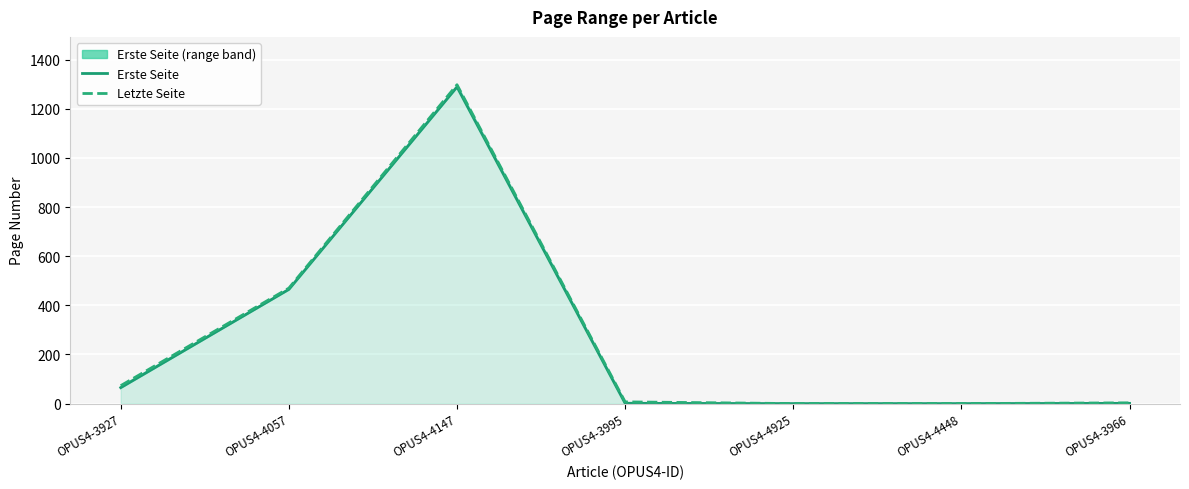

What is the spread (max minus min) of values at OPUS4-4057?

5